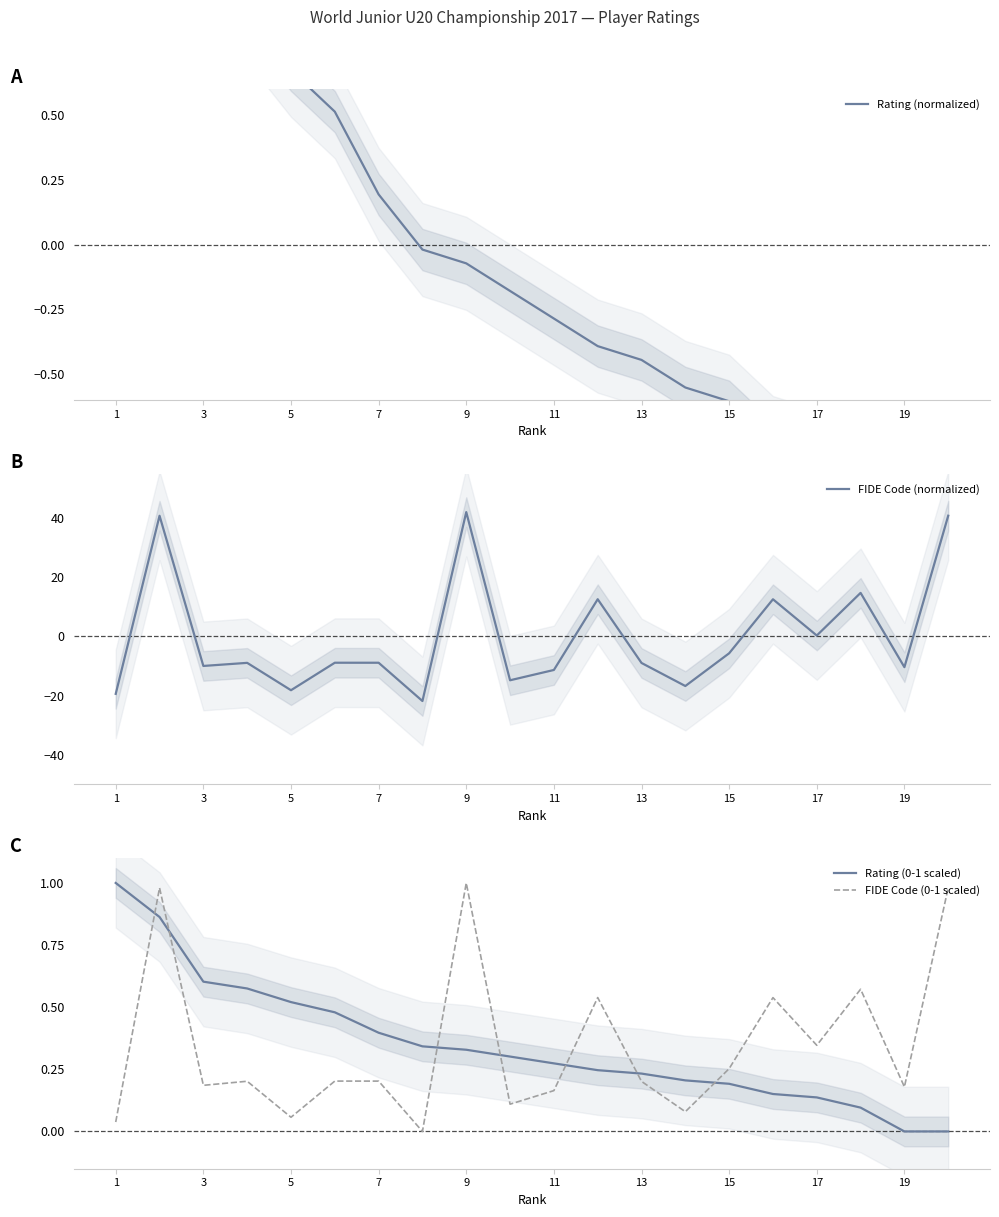

The FIDE Code (0-1 scaled) series shows 0.2 at 17. True or false?

False